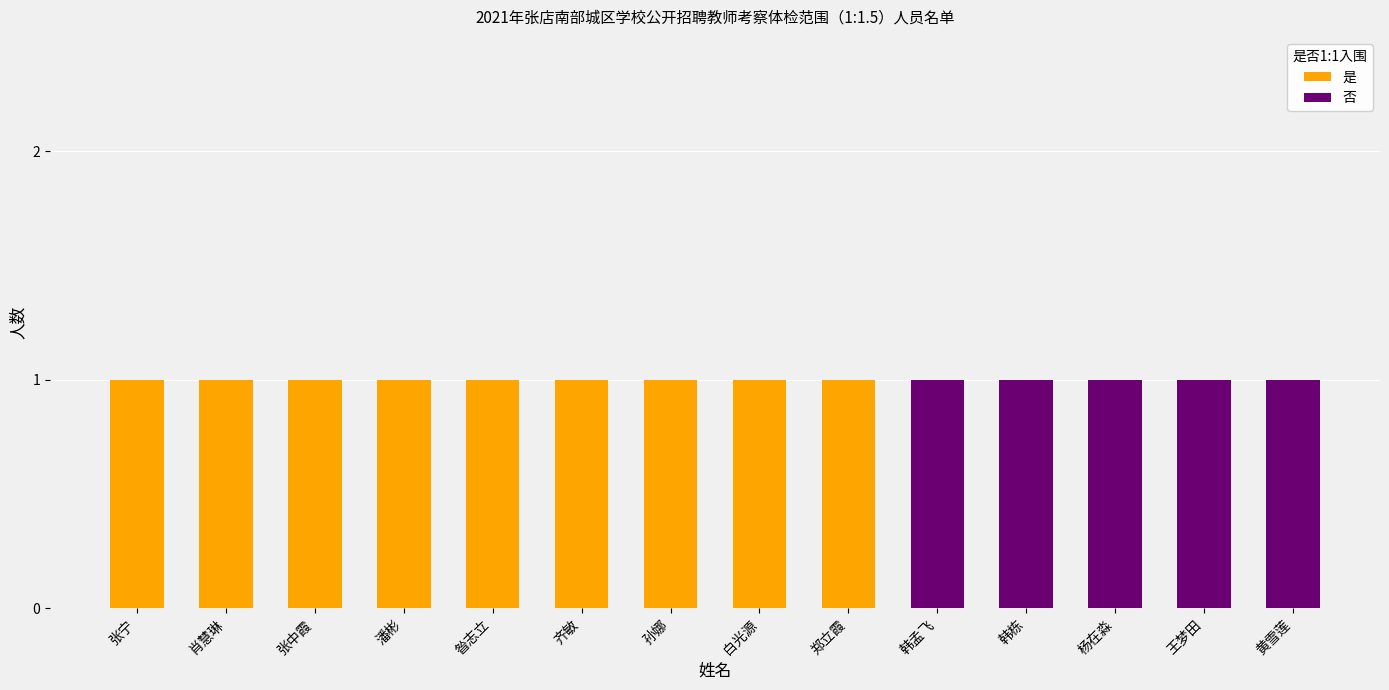

What is the total value across all series at 孙娜?

1